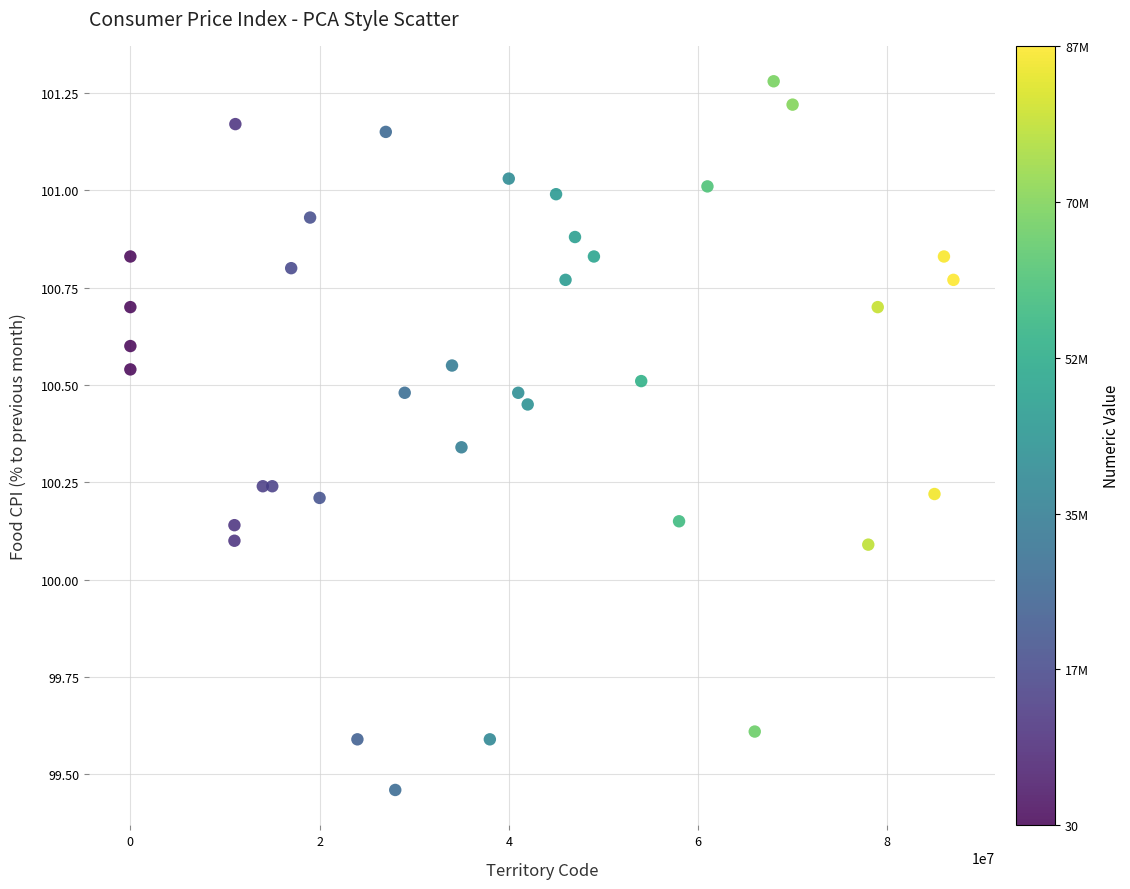

What is the range of X values (max minus min)?

86999970.0